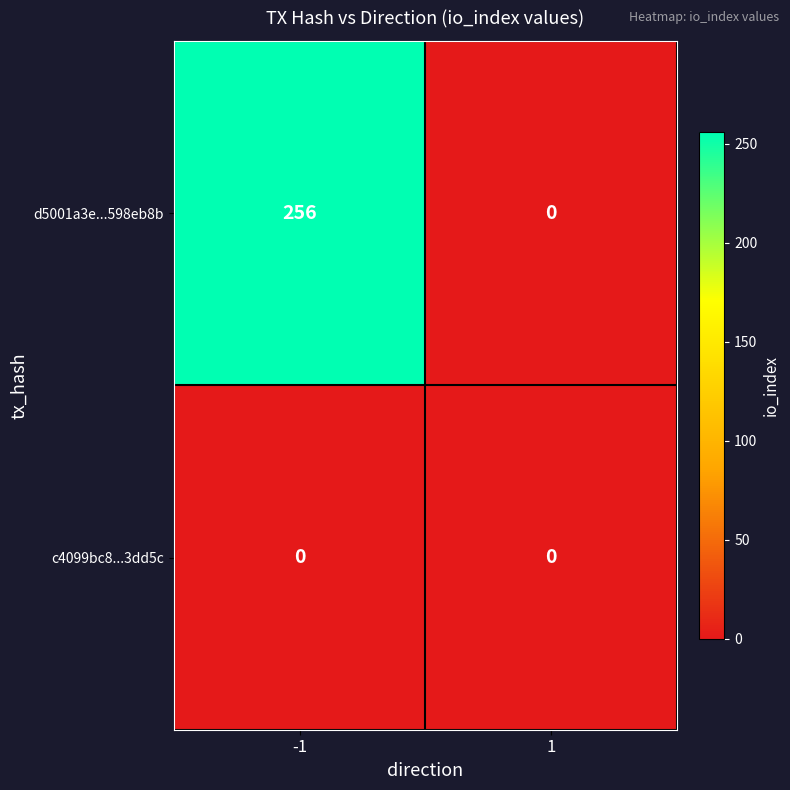

Which series has the widest spread of values?

d5001a3e...598eb8b